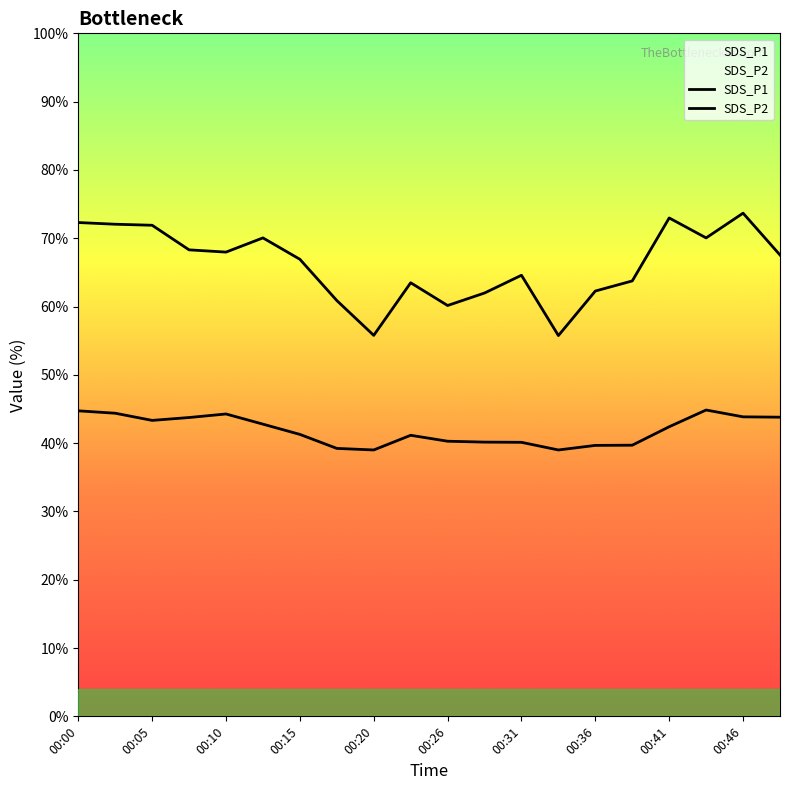

The SDS_P2 series shows 40.1 at 00:31. True or false?

True